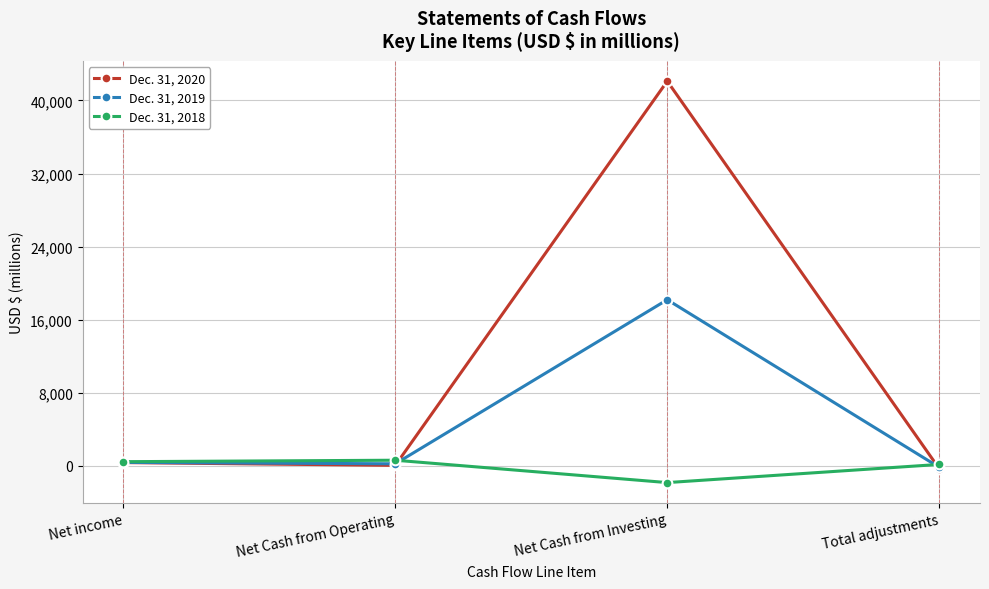

True or false: Dec. 31, 2019 has a value of 28989 at Net Cash from Investing.

False